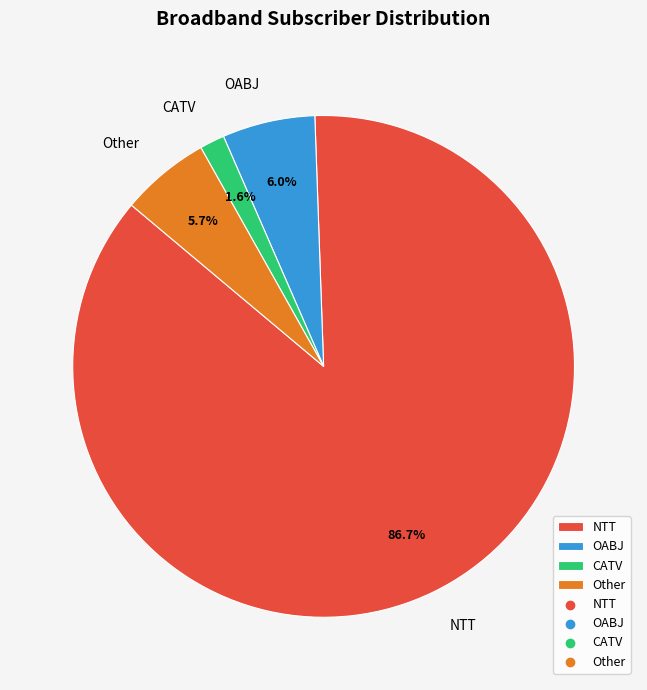

What is the total percentage of CATV and NTT?

88.3%